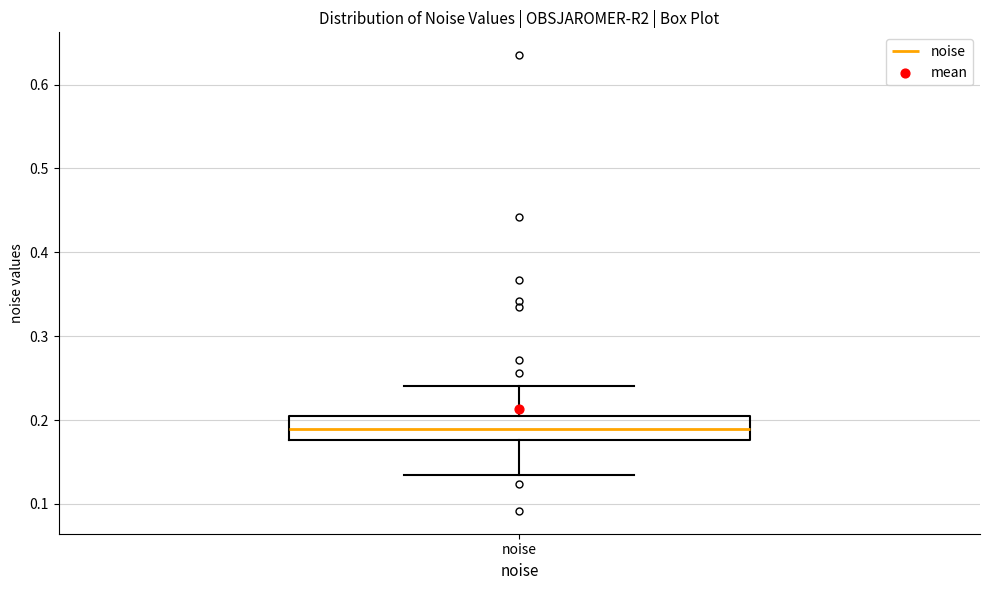

Transcribe this box plot: give where the median line is, the range the box spans, and where the two whiskers end, as read against the y-axis. The values are not printed on the chart, so give them approximately, as read against the axis.

median 0.19, box 0.18 to 0.21, whiskers 0.13 to 0.24